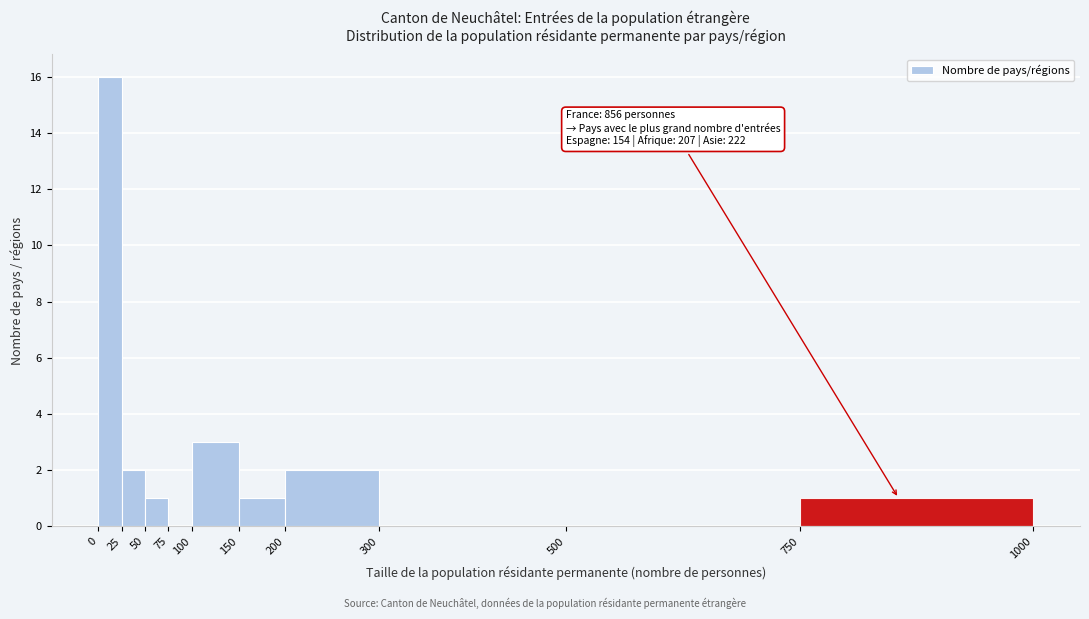

Which range on the x-axis has the tallest bar?

0 to 25